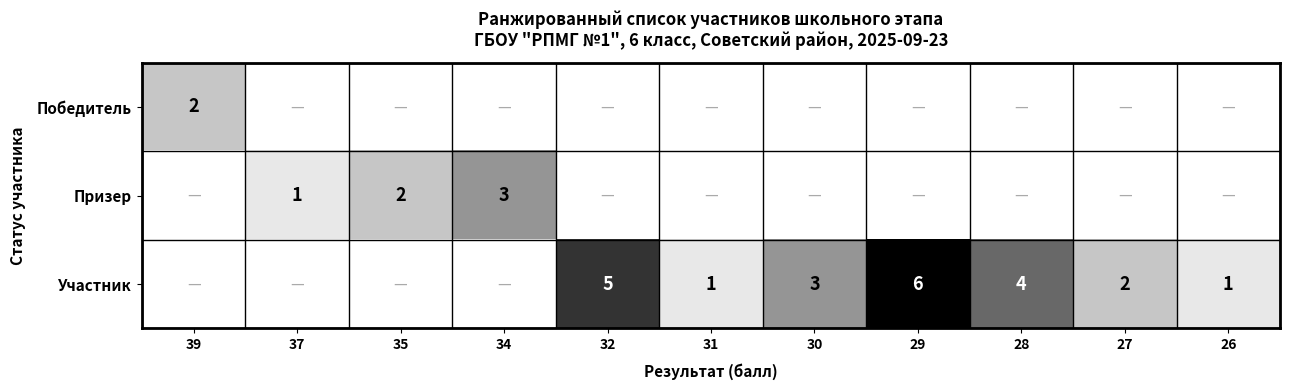

The Участник series shows 8 at 32. True or false?

False